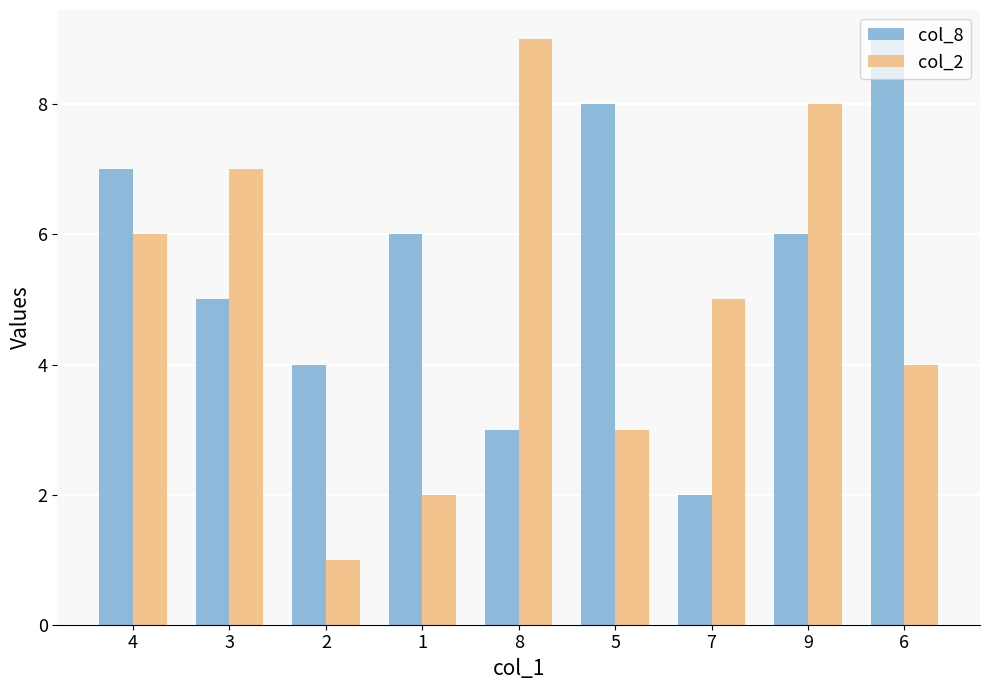

How many distinct data groups are displayed?

2